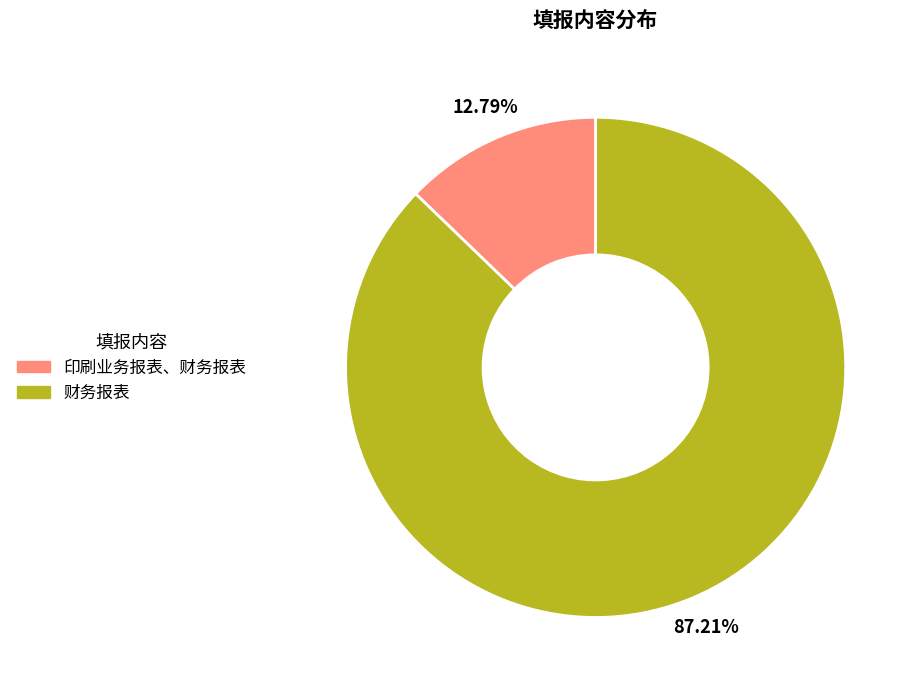

Does 财务报表 account for over 50% of the chart?

Yes